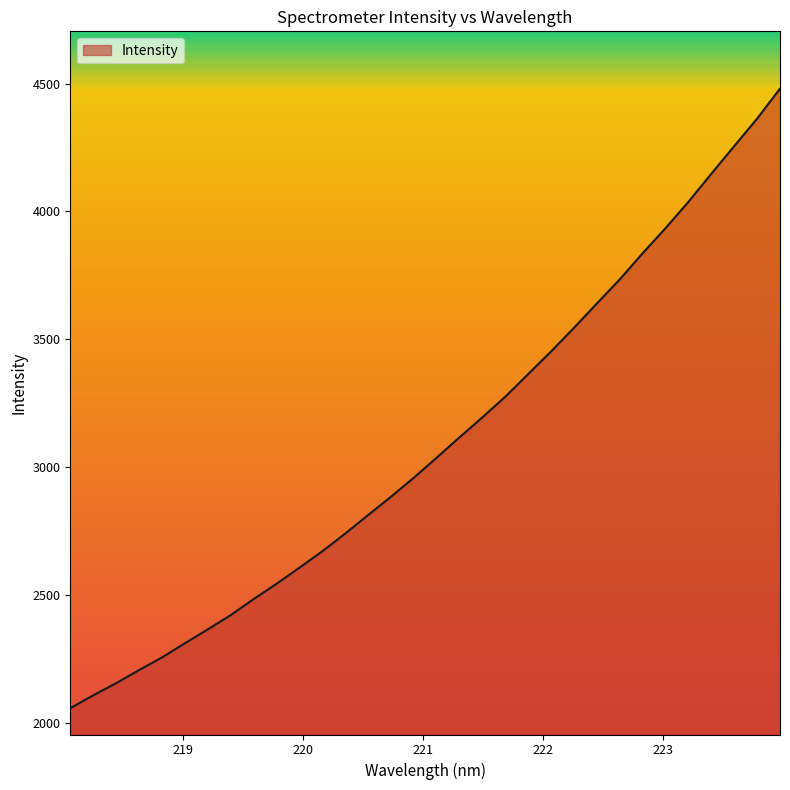

What is the difference between the maximum and minimum values?

2422.4